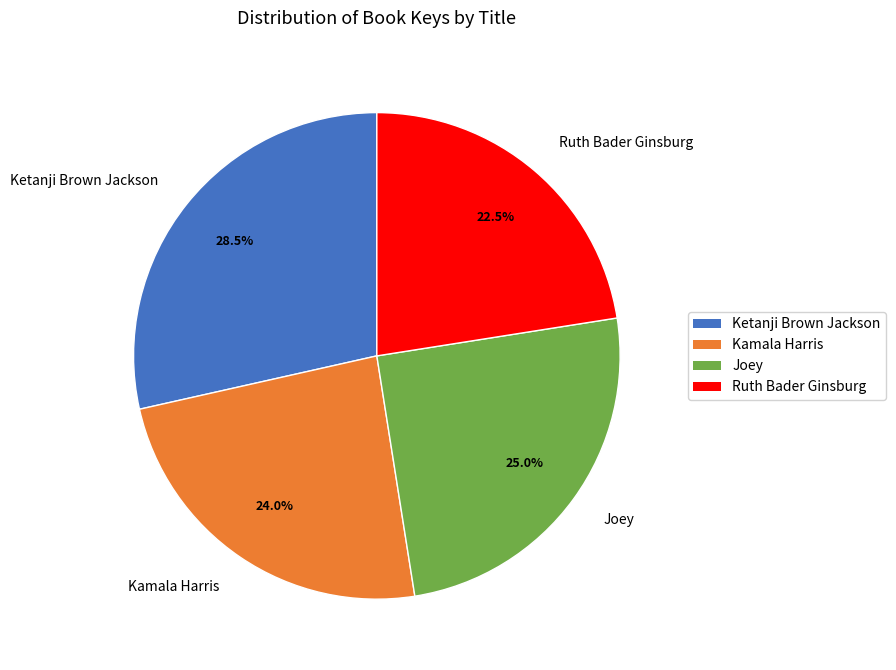

Is there a majority slice in this chart?

No